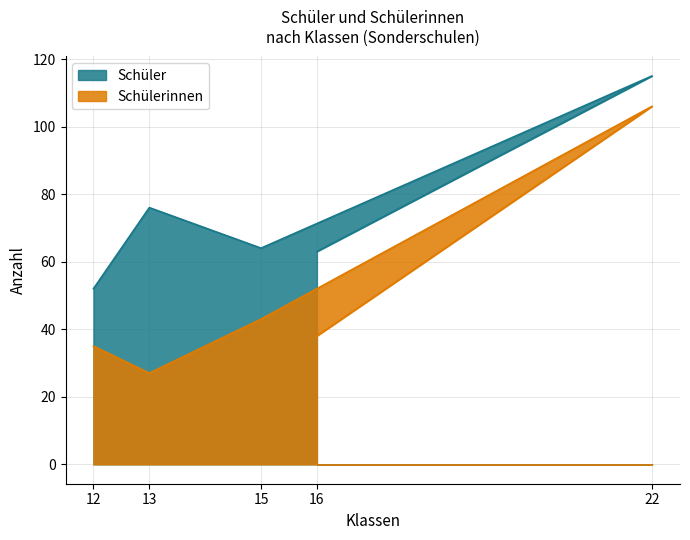

At which category is the sum across all series the highest?

22